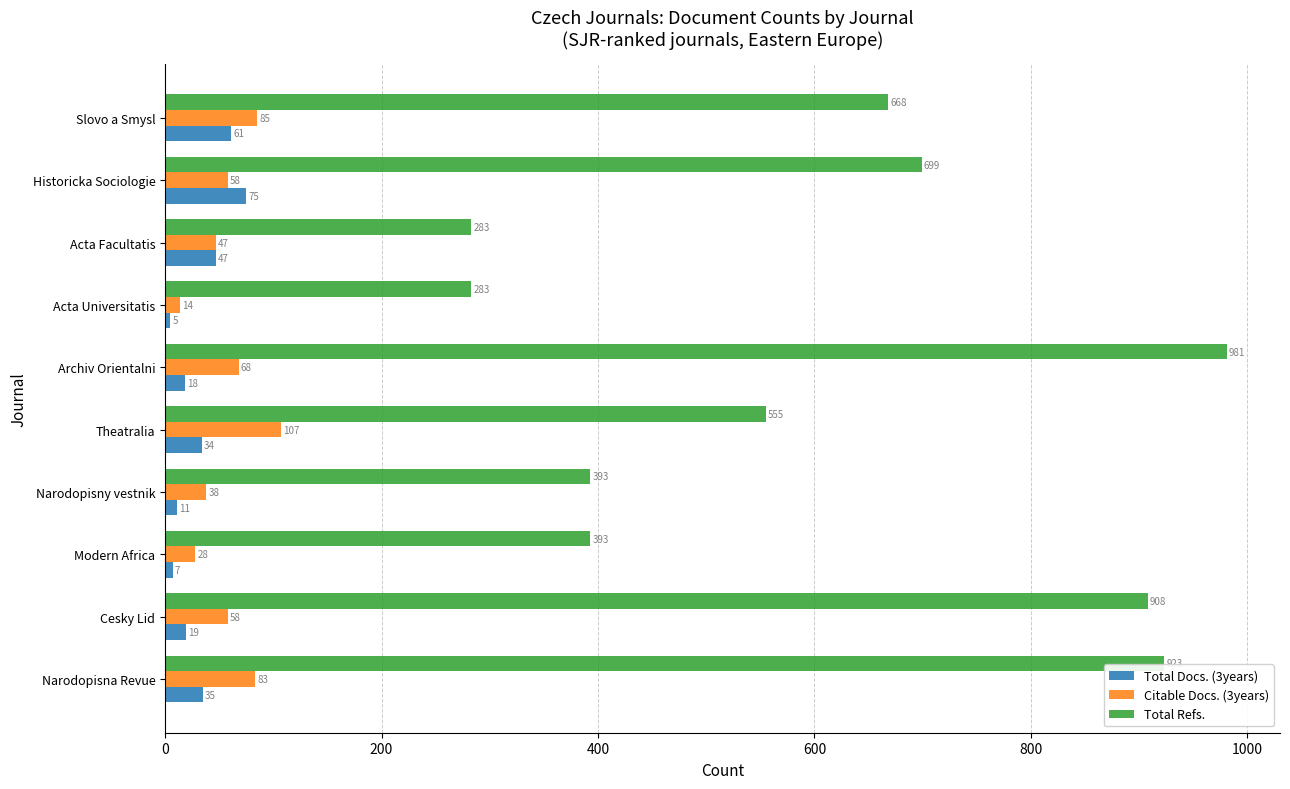

Which series has the widest spread of values?

Total Refs.